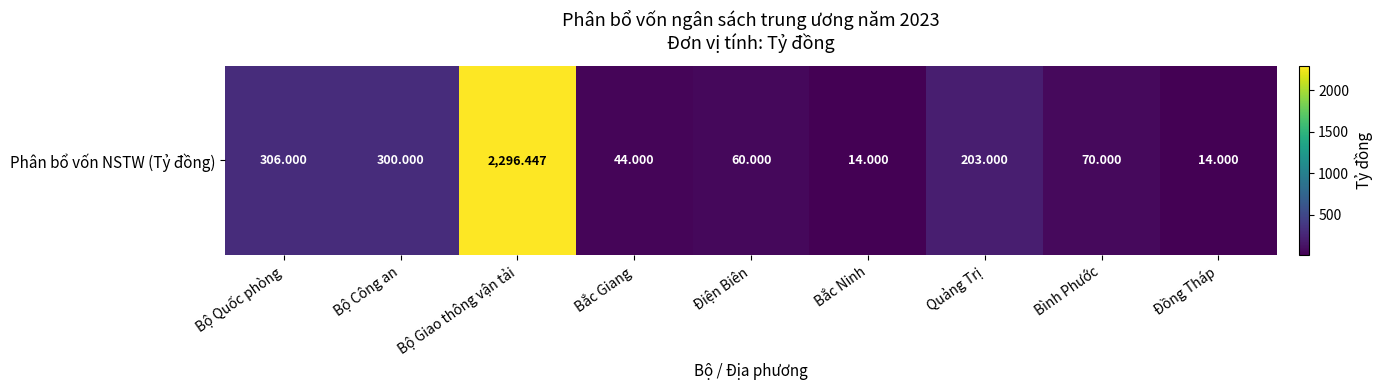

Where does the data first go above 70?

Bộ Quốc phòng